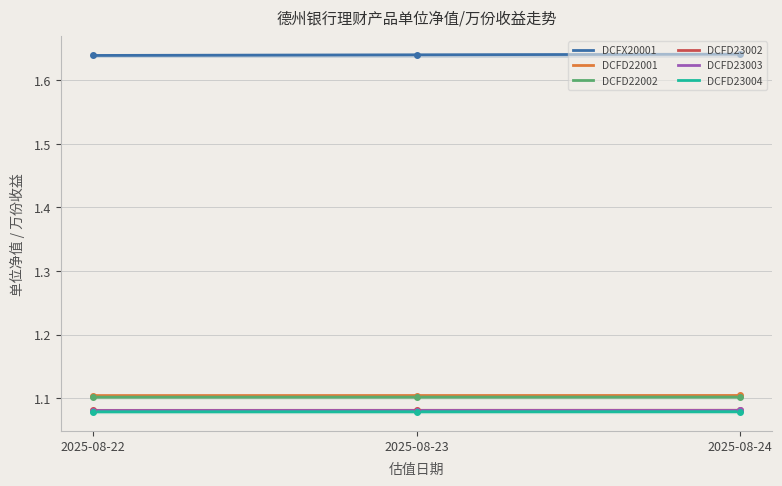

The DCFD22002 series shows 0.2 at 2025-08-24. True or false?

False